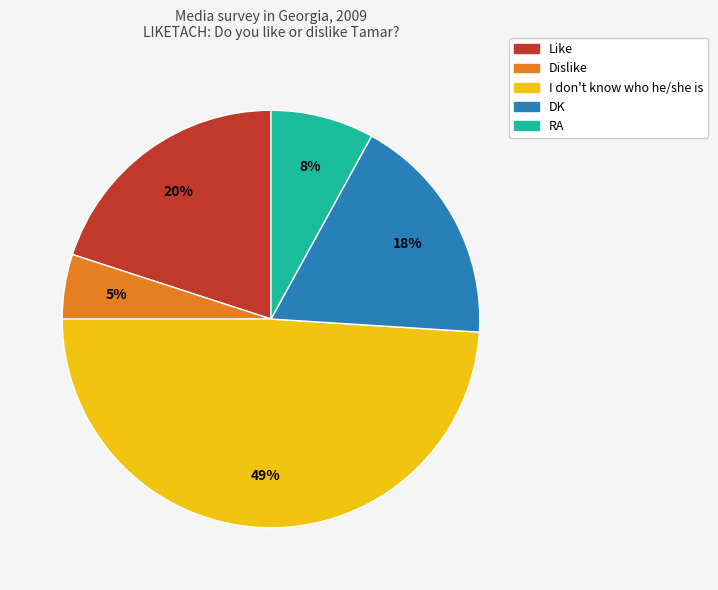

What is the smallest slice in the pie chart?

Dislike